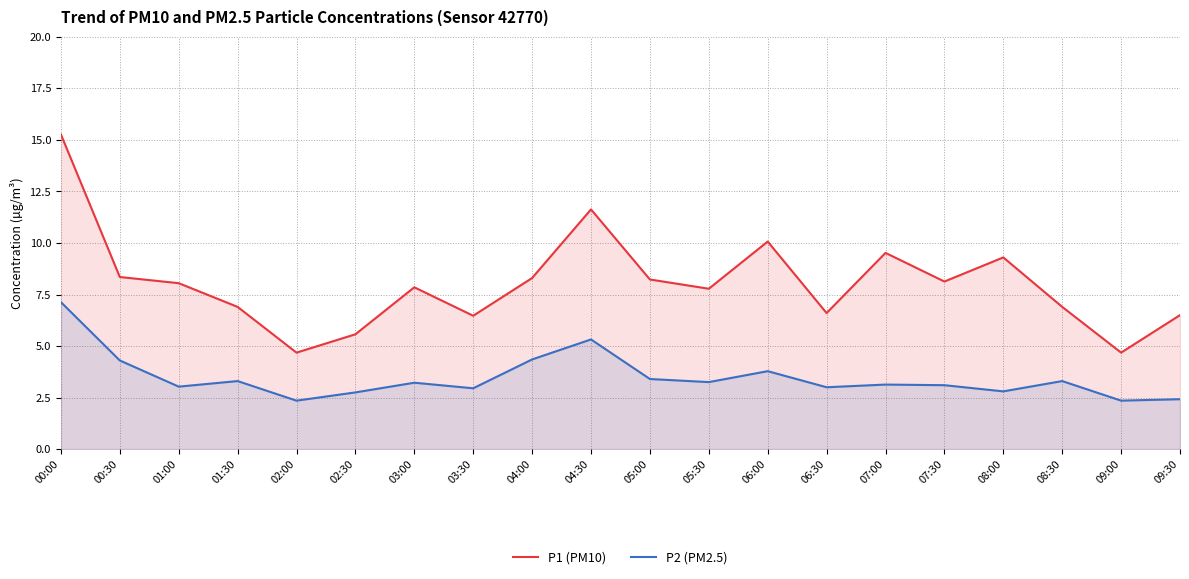

Reading right to left, transcribe all the data shown in this chart.

P1 (PM10): 09:30=6.5	09:00=4.7	08:30=6.9	08:00=9.3	07:30=8.1	07:00=9.5	06:30=6.6	06:00=10.1	05:30=7.8	05:00=8.2	04:30=11.6	04:00=8.3	03:30=6.5	03:00=7.8	02:30=5.6	02:00=4.7	01:30=6.9	01:00=8.1	00:30=8.3	00:00=15.3
P2 (PM2.5): 09:30=2.4	09:00=2.4	08:30=3.3	08:00=2.8	07:30=3.1	07:00=3.1	06:30=3.0	06:00=3.8	05:30=3.2	05:00=3.4	04:30=5.3	04:00=4.3	03:30=3.0	03:00=3.2	02:30=2.8	02:00=2.4	01:30=3.3	01:00=3.0	00:30=4.3	00:00=7.1